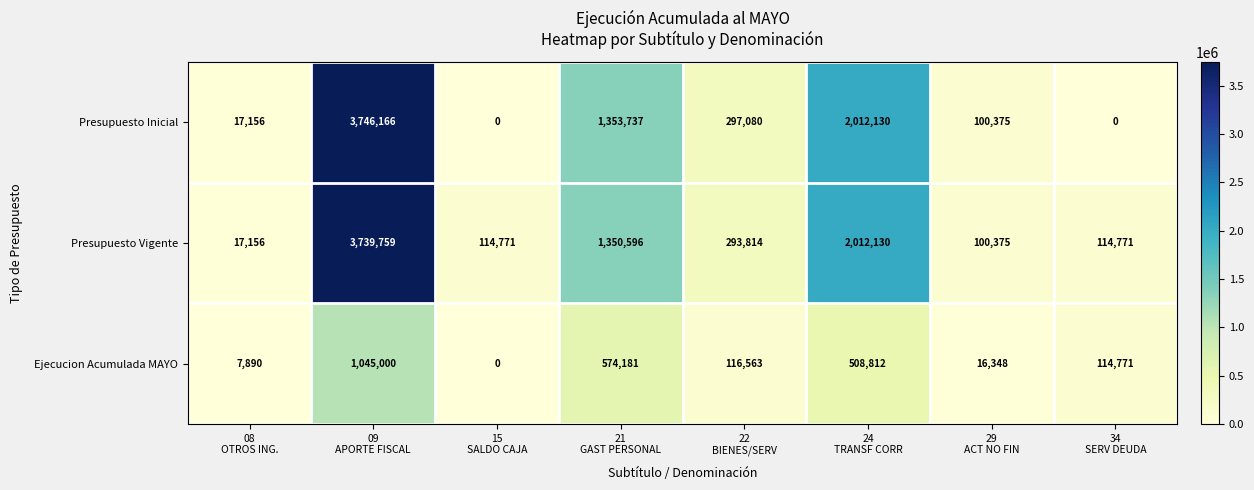

Which series has the largest range (max minus min)?

Presupuesto Inicial